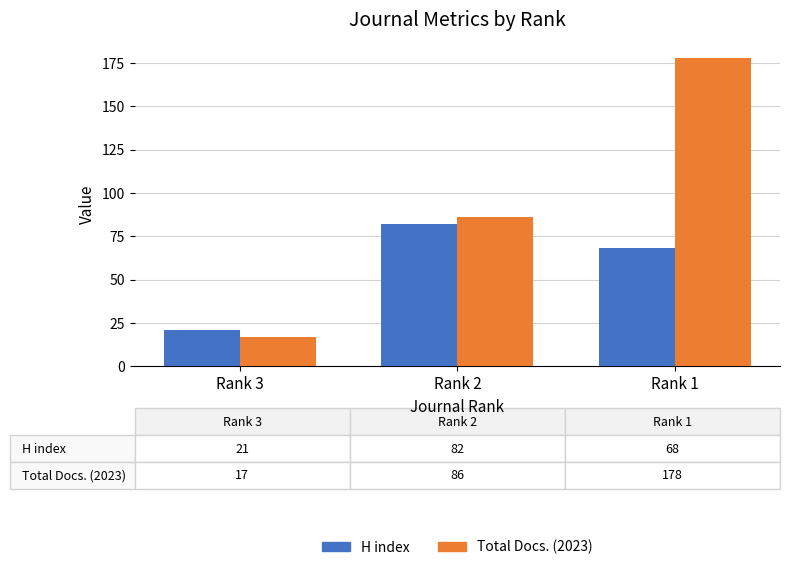

How many data points does each series have?

3